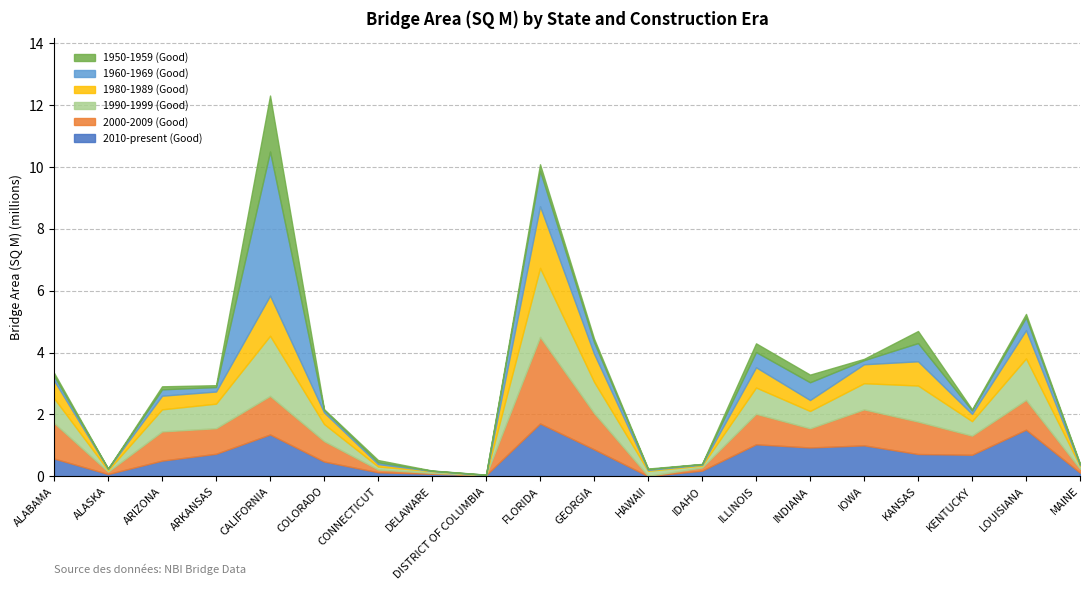

At which label does 2010-present (Good) first exceed 696812?

ARKANSAS